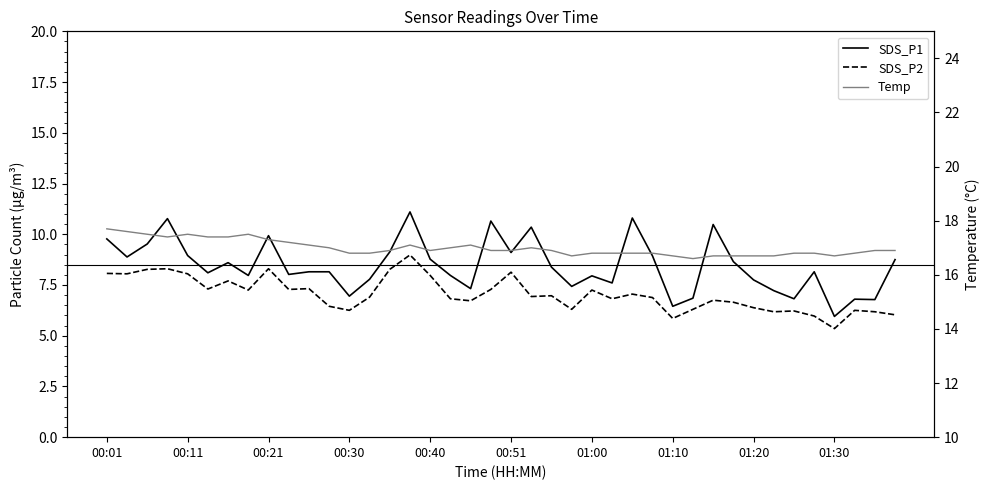

What is the difference between the second highest and second lowest values in the SDS_P1 series?

4.4